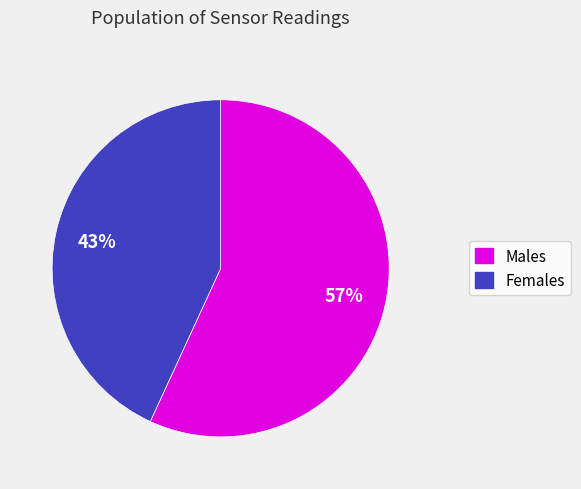

How many slices are in this pie chart?

2